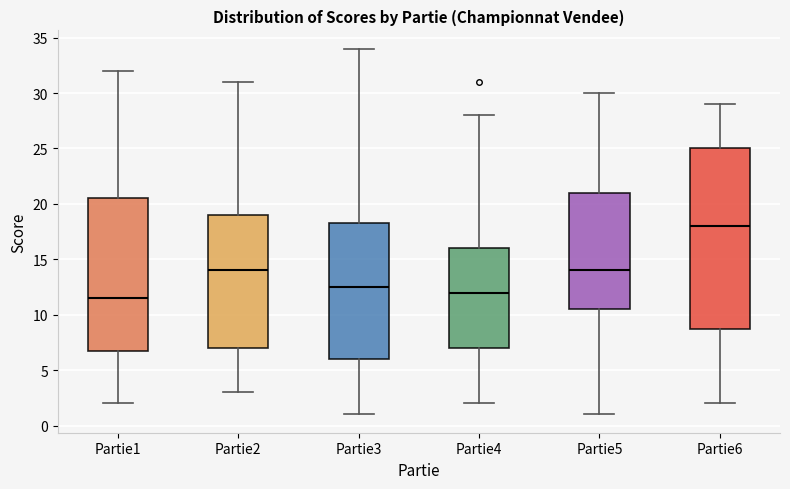

Where does the upper whisker of the box for Partie3 end on the y-axis? The values are not printed on the chart, so give them approximately, as read against the axis.

34.0